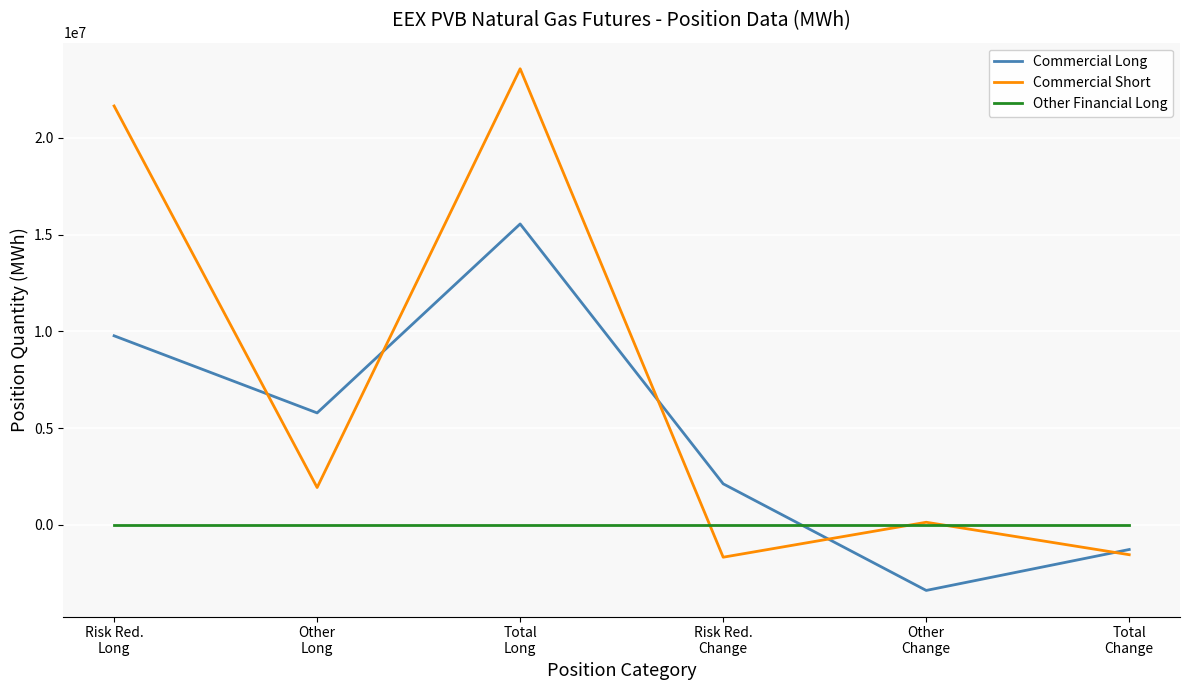

Which series has the widest spread of values?

Commercial Short